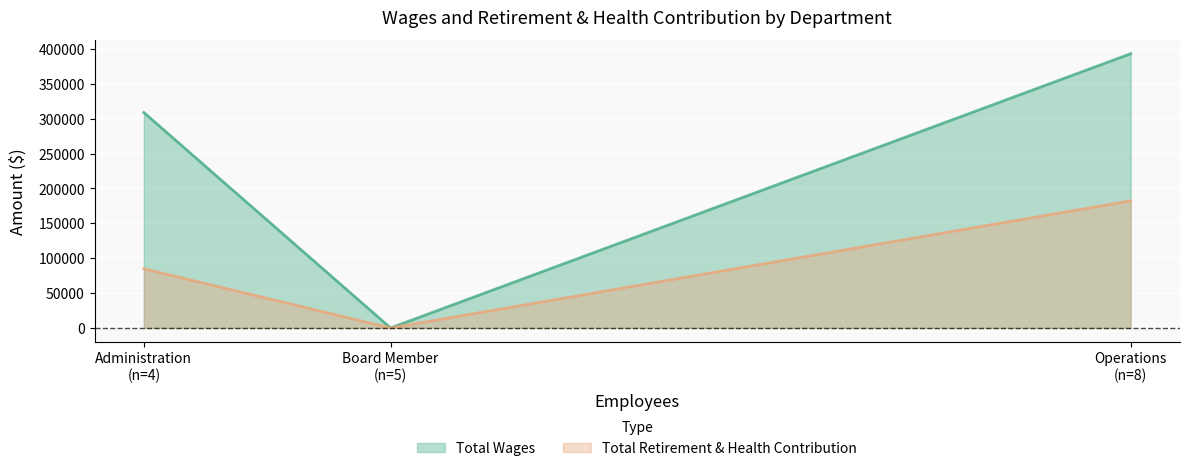

Count the number of data series in this chart.

2